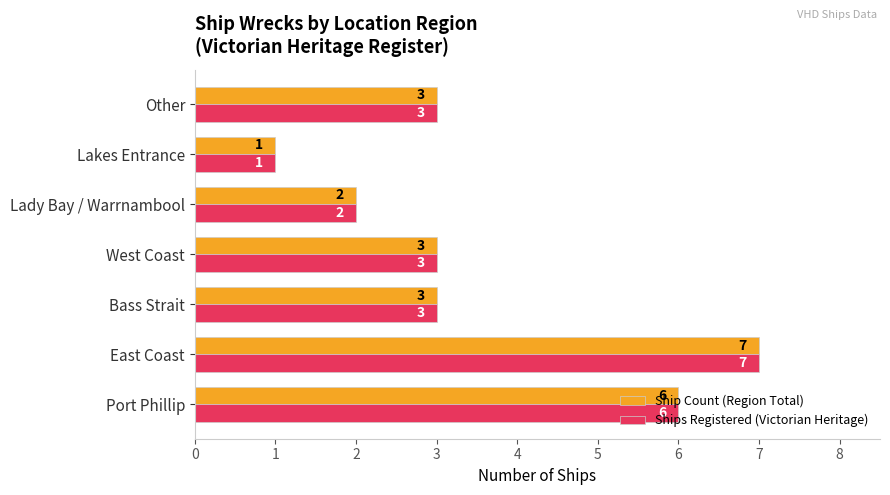

The value of Ships Registered (Victorian Heritage) at Lady Bay / Warrnambool is 3. True or false?

False